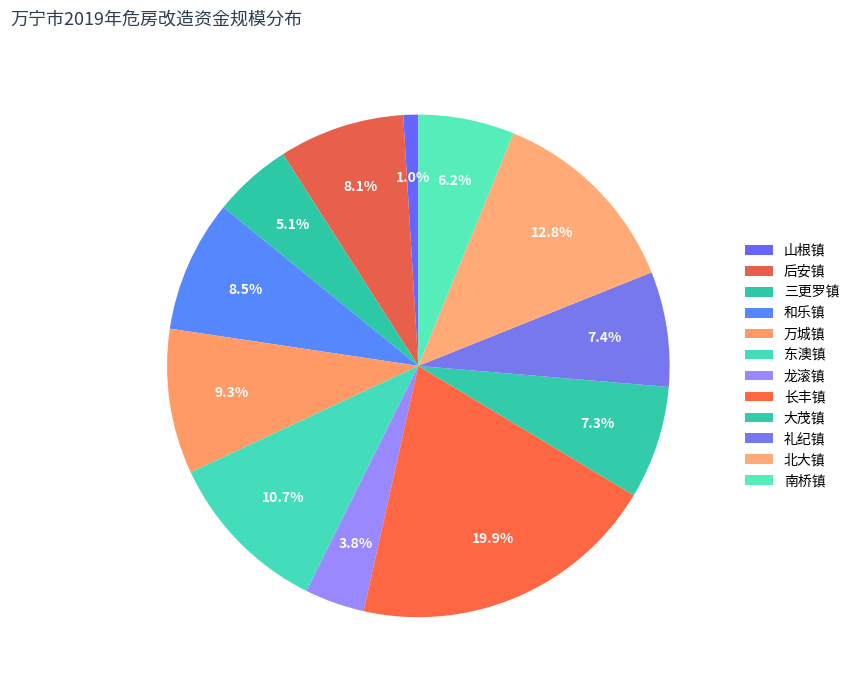

Is the sum of 后安镇 and 龙滚镇 greater than half?

No